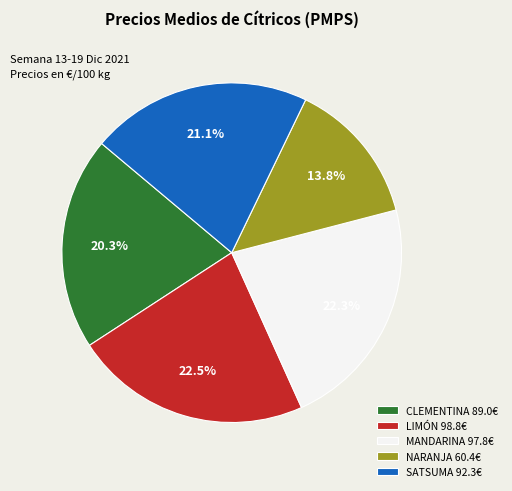

What percentage is the SATSUMA slice, to the nearest percent?

21%